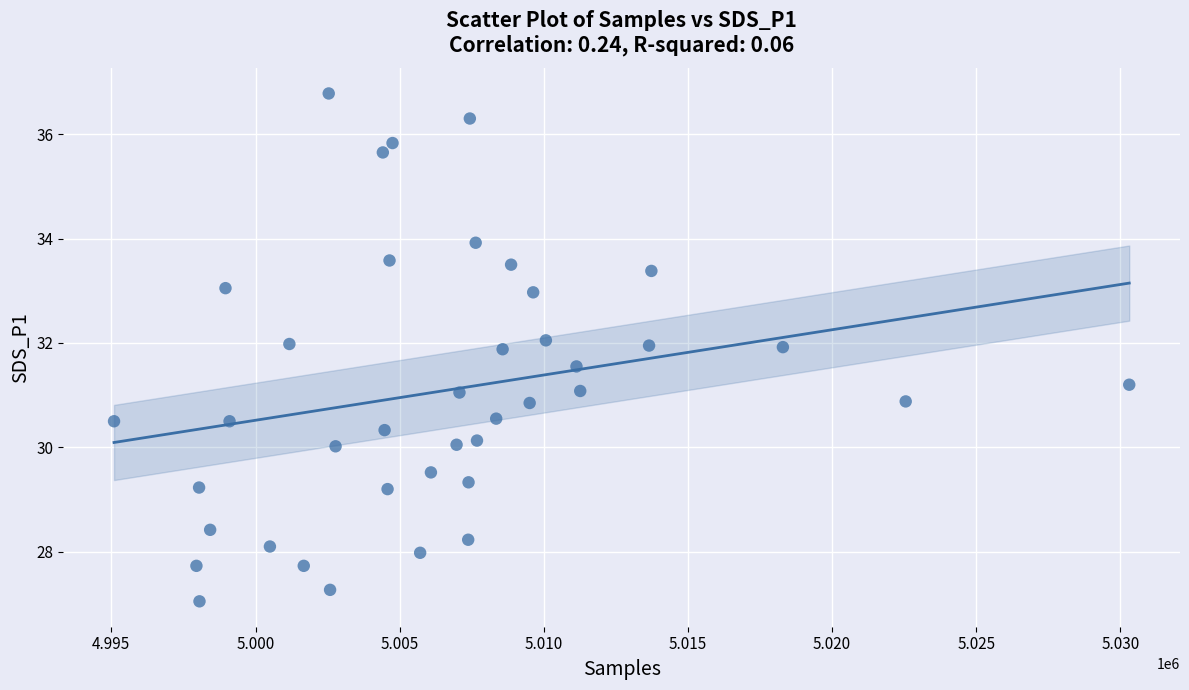

What is the range of Y values (max minus min)?

9.7